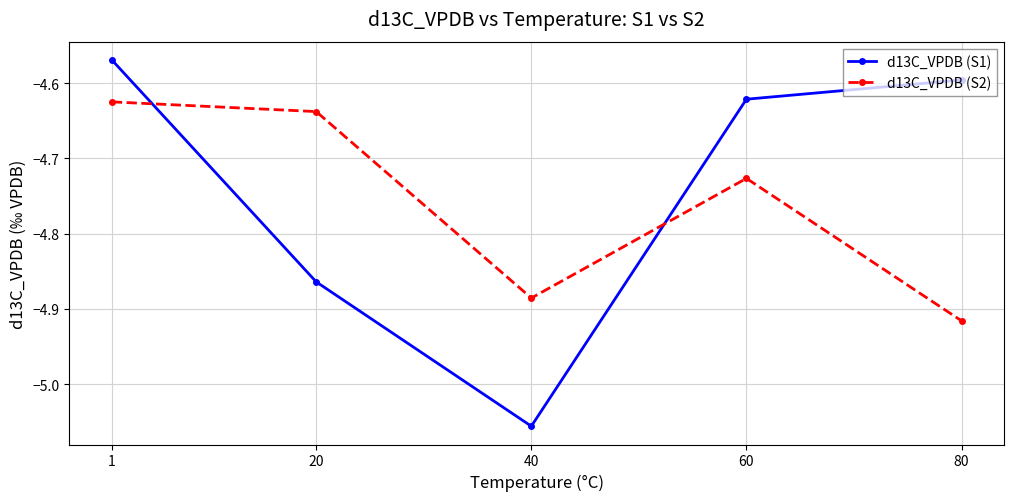

Where do d13C_VPDB (S1) and d13C_VPDB (S2) first cross each other?

1 and 20